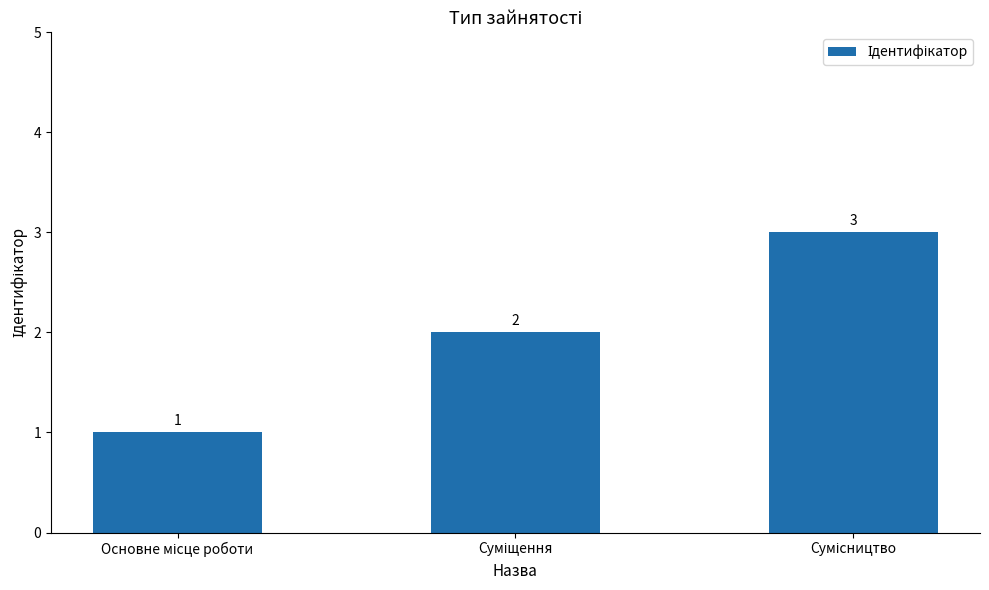

What is the value of the 3rd bar from the left?

3